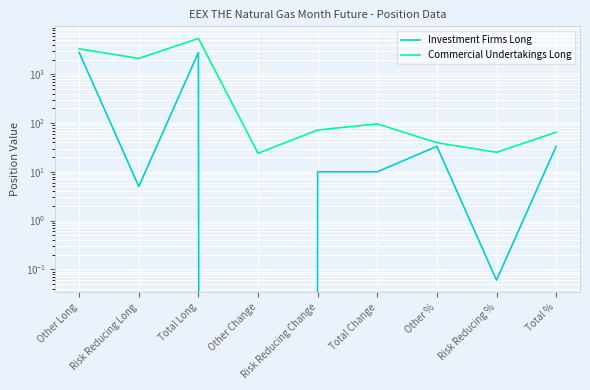

At which category does Investment Firms Long reach its first local peak?

Total Long